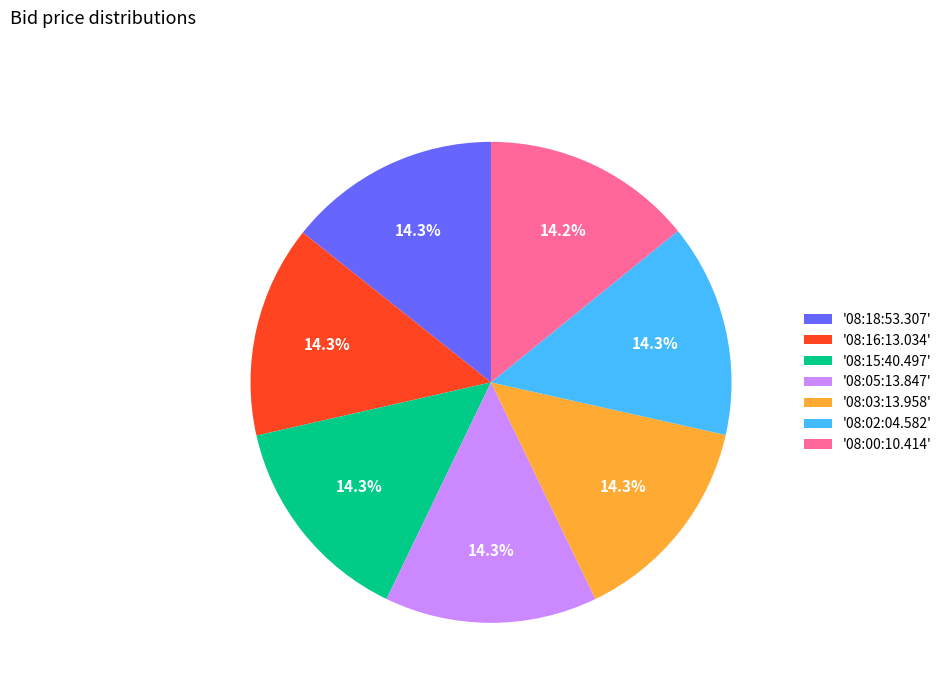

How many segments does this pie chart have?

7